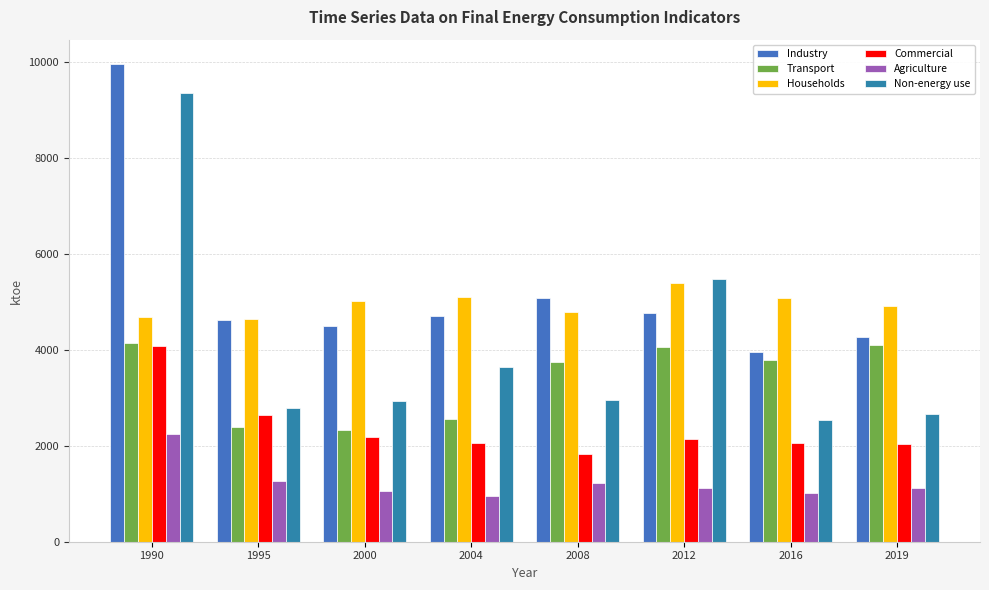

Reading right to left, what are all the values shown in this chart?

Industry: 4276	3960	4769	5086	4705	4495	4634	9973
Transport: 4101	3785	4057	3757	2552	2337	2393	4143
Households: 4922	5091	5404	4798	5111	5029	4636	4692
Commercial: 2032	2063	2134	1832	2051	2175	2639	4092
Agriculture: 1112	1013	1117	1226	952	1068	1264	2241
Non-energy use: 2662	2546	5473	2961	3647	2933	2794	9357